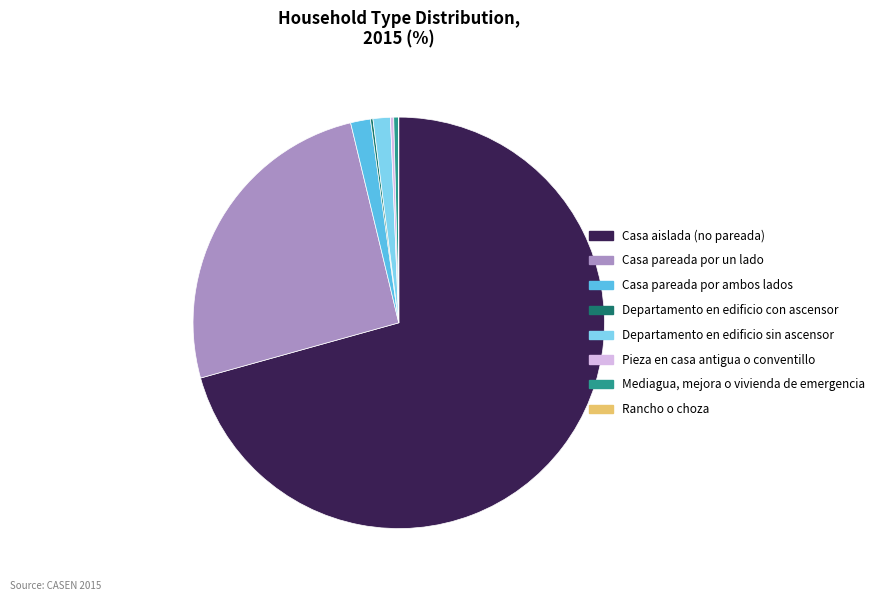

Between Departamento en edificio sin ascensor and Casa aislada (no pareada), which is larger?

Casa aislada (no pareada)